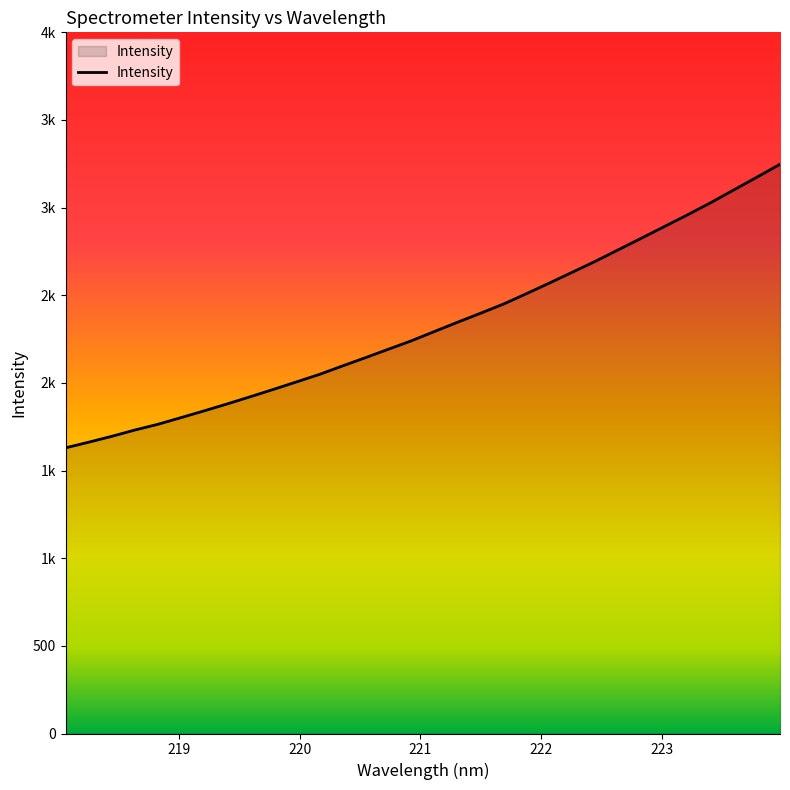

Which label corresponds to the smallest value in the chart?

218.0596